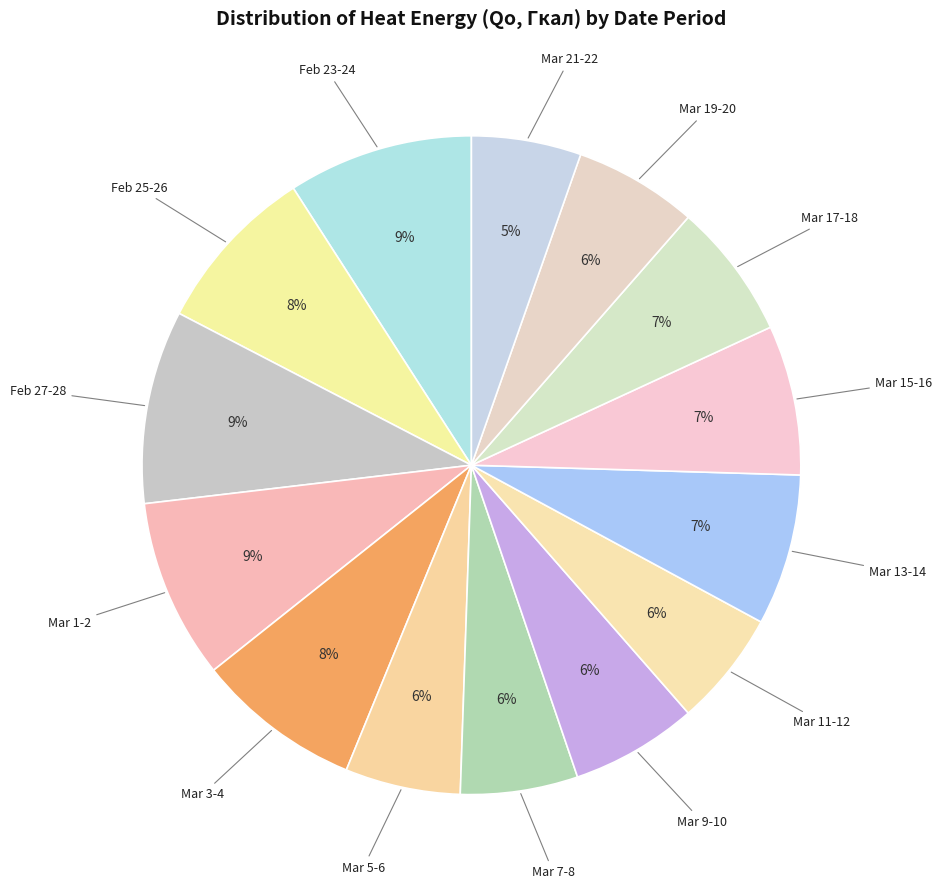

How many segments does this pie chart have?

14